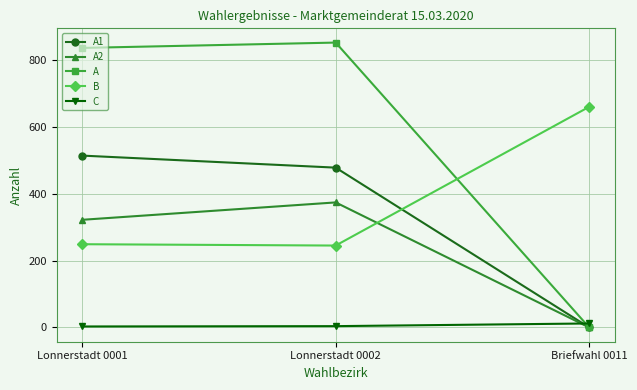

The value of B at Lonnerstadt 0002 is 116. True or false?

False